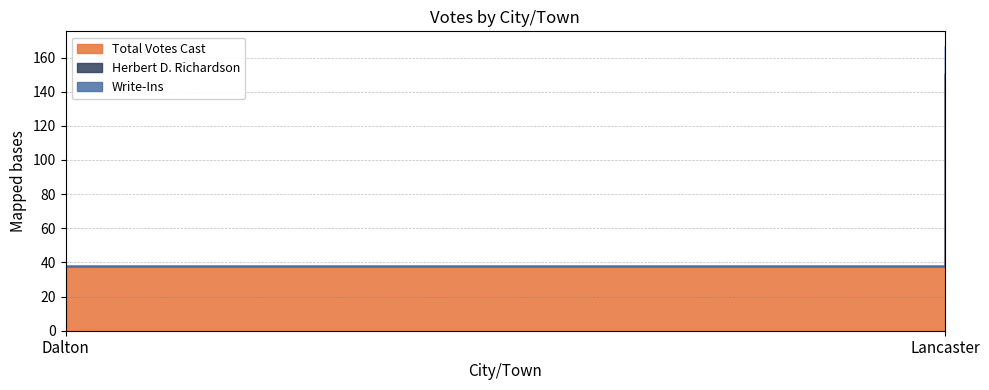

Reading left to right, list all the values displayed in this chart.

Total Votes Cast: Dalton=38	Lancaster=150
Herbert D. Richardson: Dalton=0	Lancaster=1
Write-Ins: Dalton=0	Lancaster=16